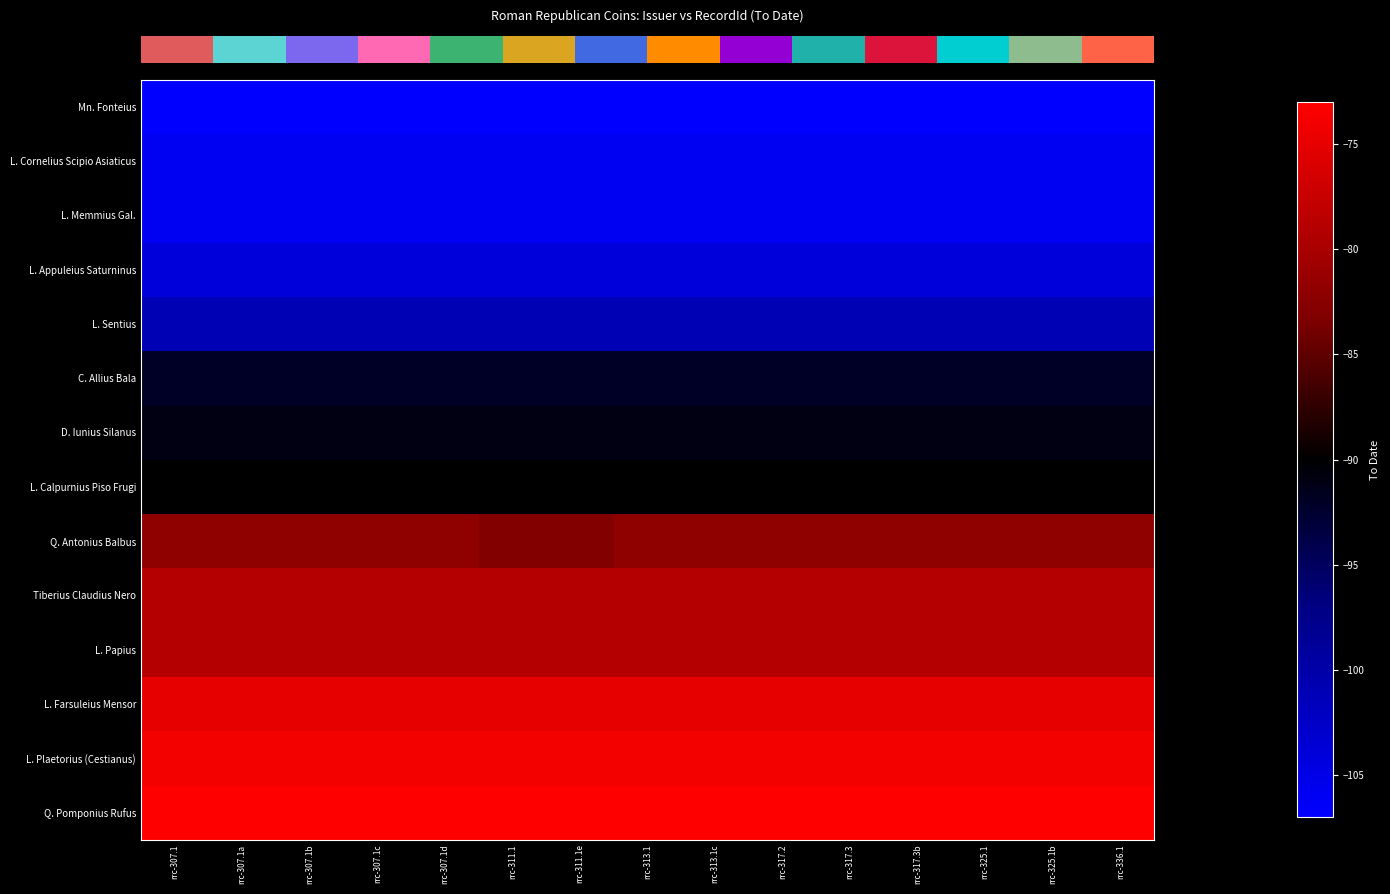

Which has a higher value, rrc-325.1 or rrc-336.1?

rrc-325.1